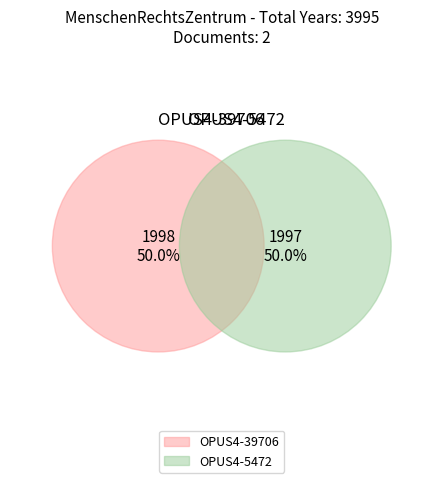

The OPUS4-39706 slice represents 50% of the pie. True or false?

True